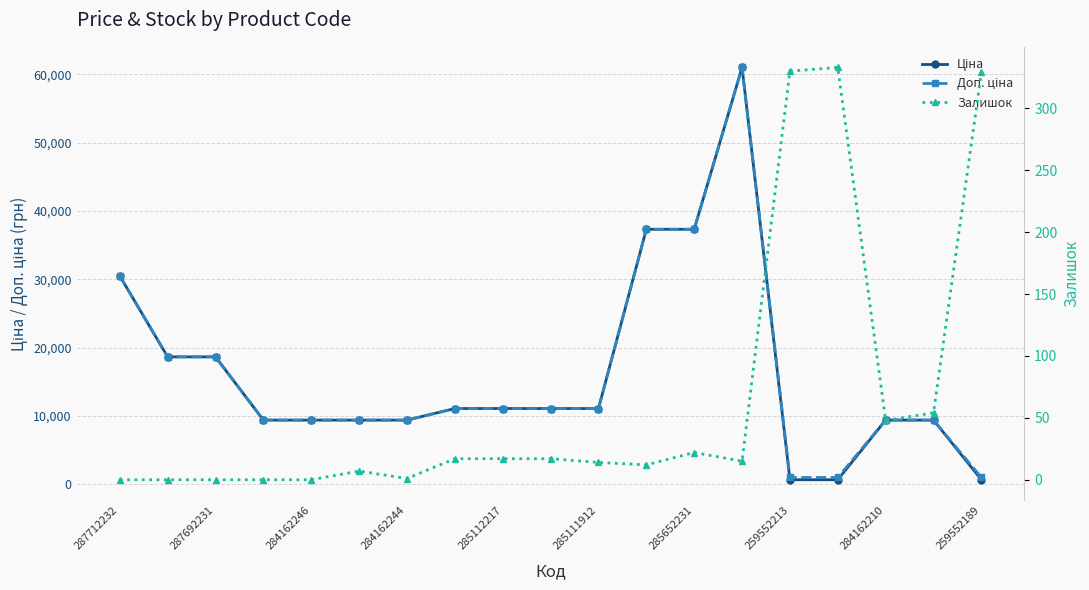

At which category does Ціна reach its first local peak?

13